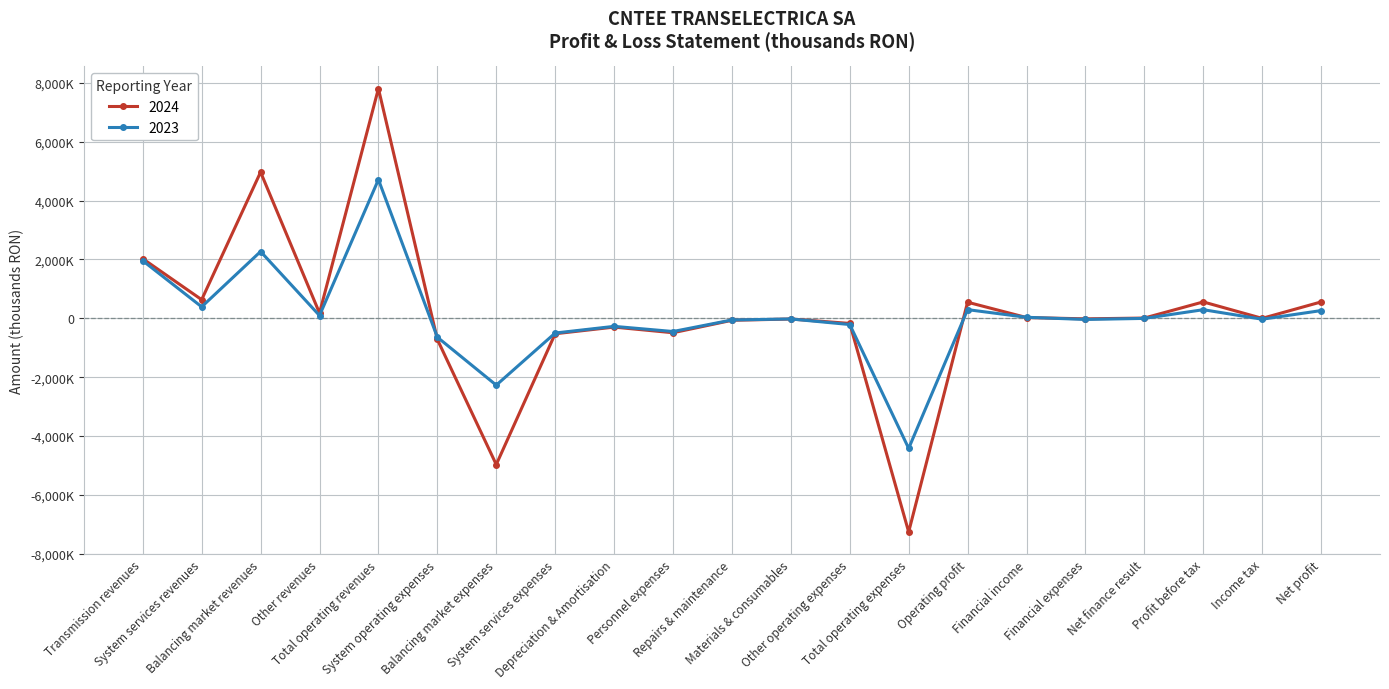

What is the sum of the 2023 values at Income tax and Personnel expenses?

-477363